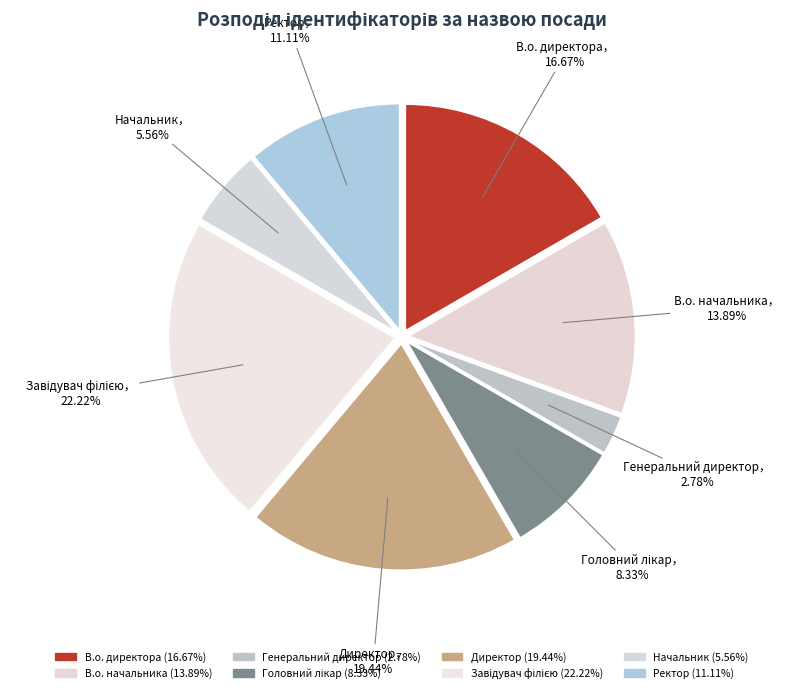

Which slice is the largest?

Завідувач філією